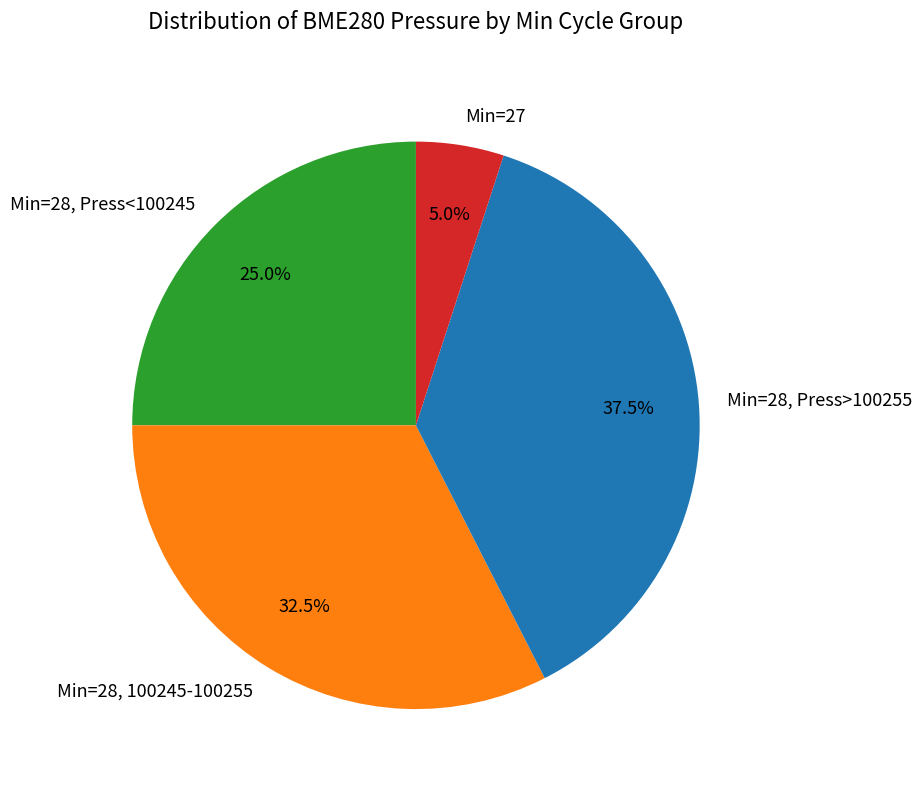

Does any single category account for the majority?

No